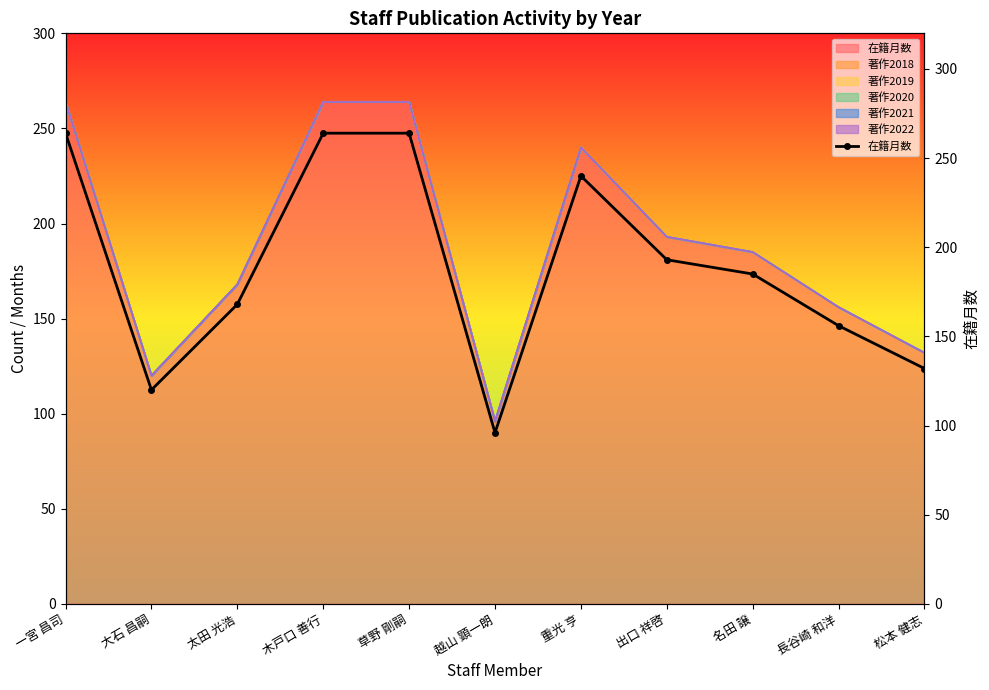

Reading left to right, extract all data points from this chart.

一宮 昌司=264	大石 昌嗣=120	太田 光浩=168	木戸口 善行=264	草野 剛嗣=264	越山 顕一朗=96	重光 亨=240	出口 祥啓=193	名田 譲=185	長谷崎 和洋=156	松本 健志=132